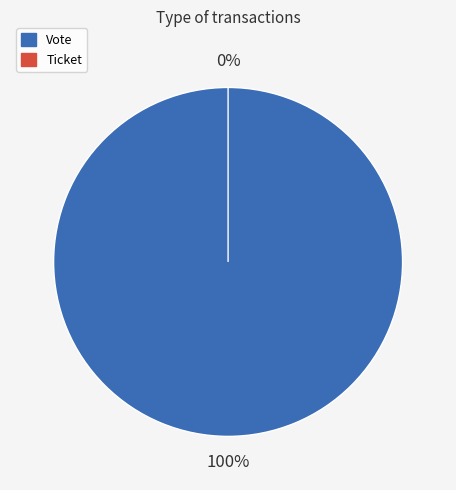

How many slices are in this pie chart?

2